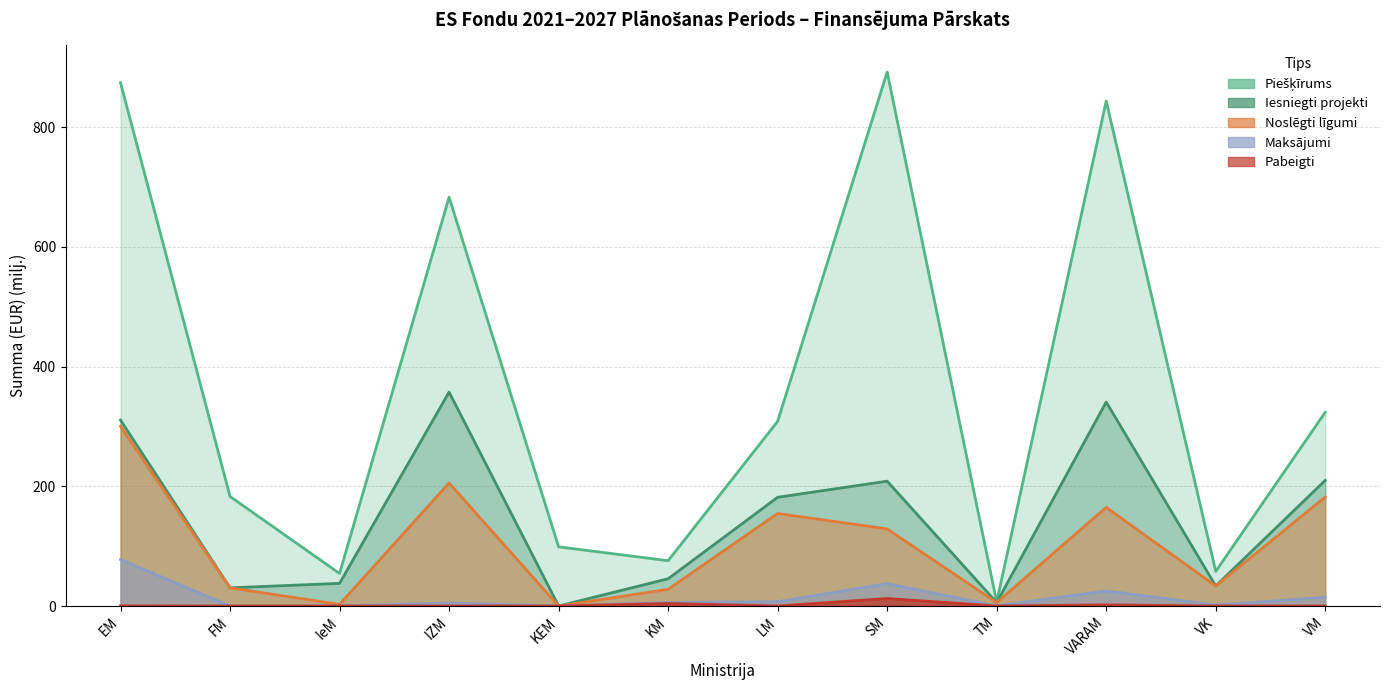

True or false: Piešķīrums and Noslēgti līgumi intersect in this chart.

False